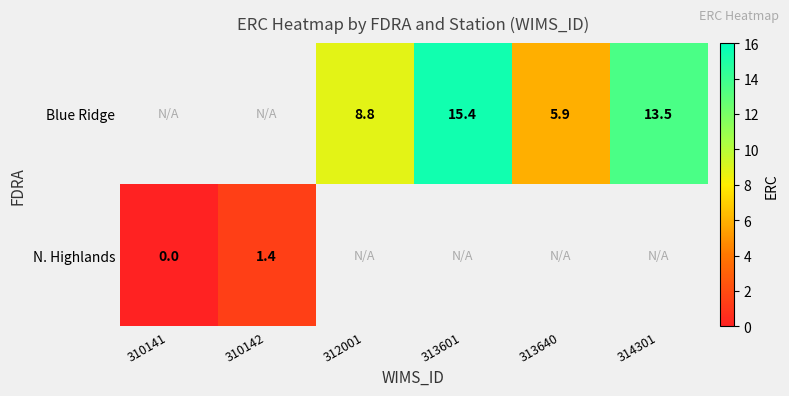

What is the sum of the Blue Ridge values at 313640 and 313601?

21.3